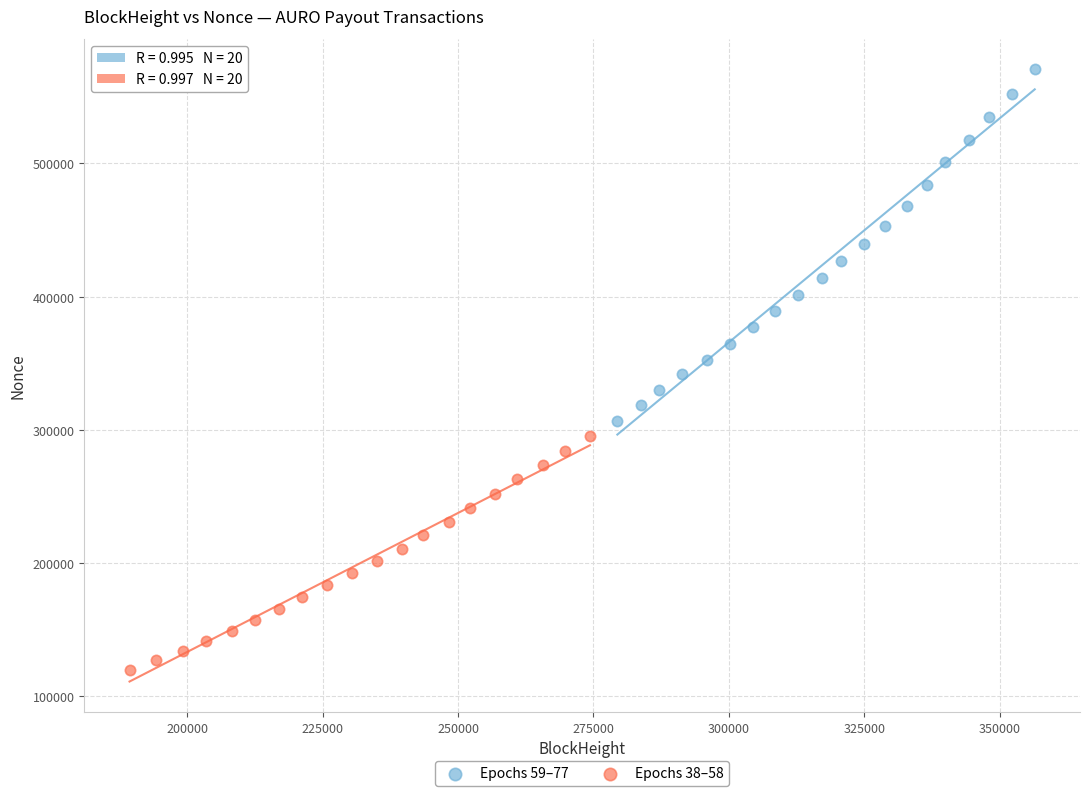

Which series has the widest spread of Y values?

Epochs 59–77